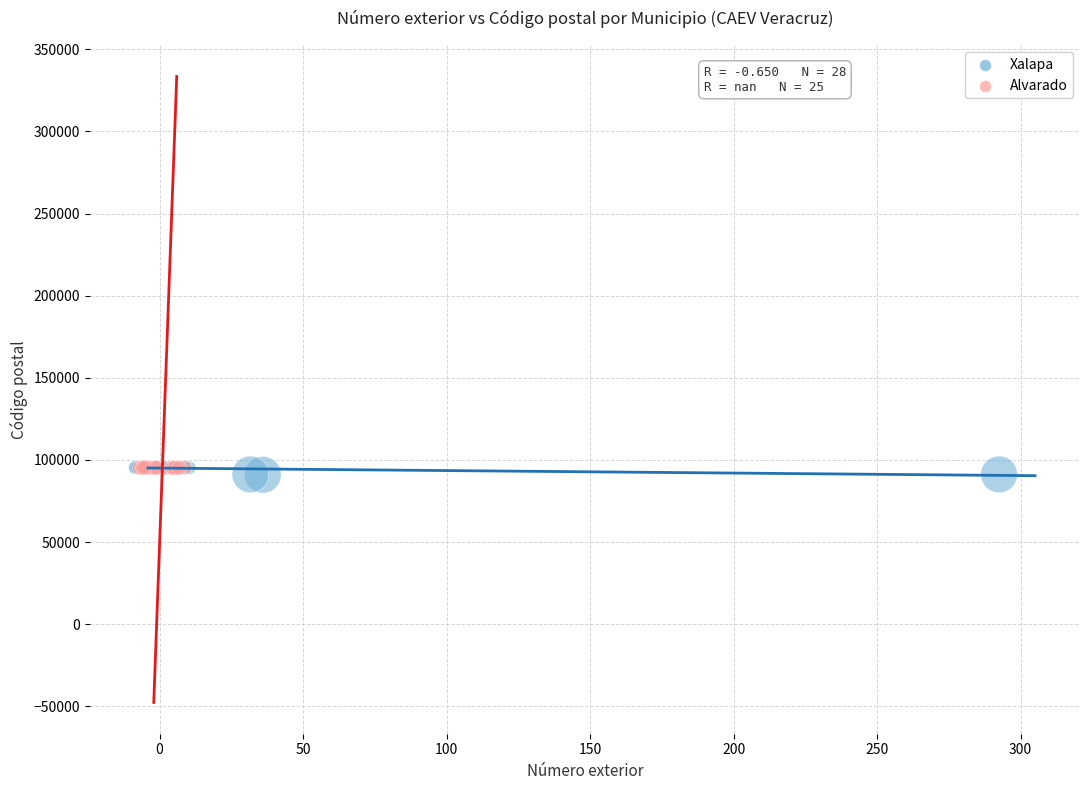

Which series has the largest Y range (max minus min)?

Xalapa